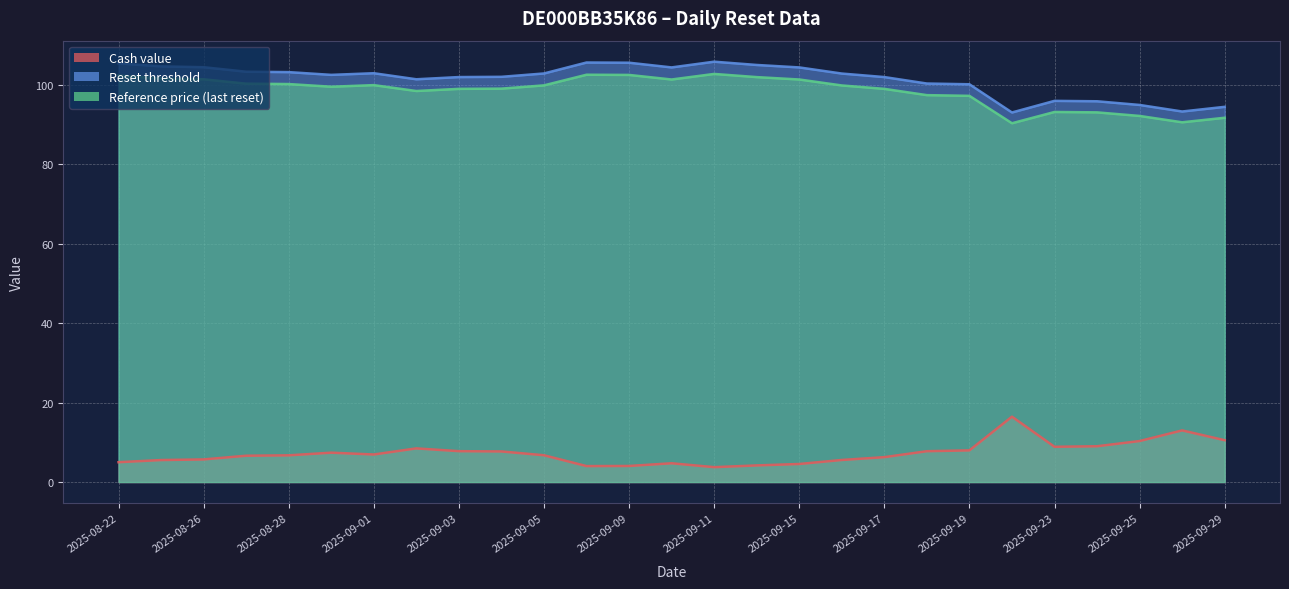

What is the lowest value of the Cash value series?

3.8